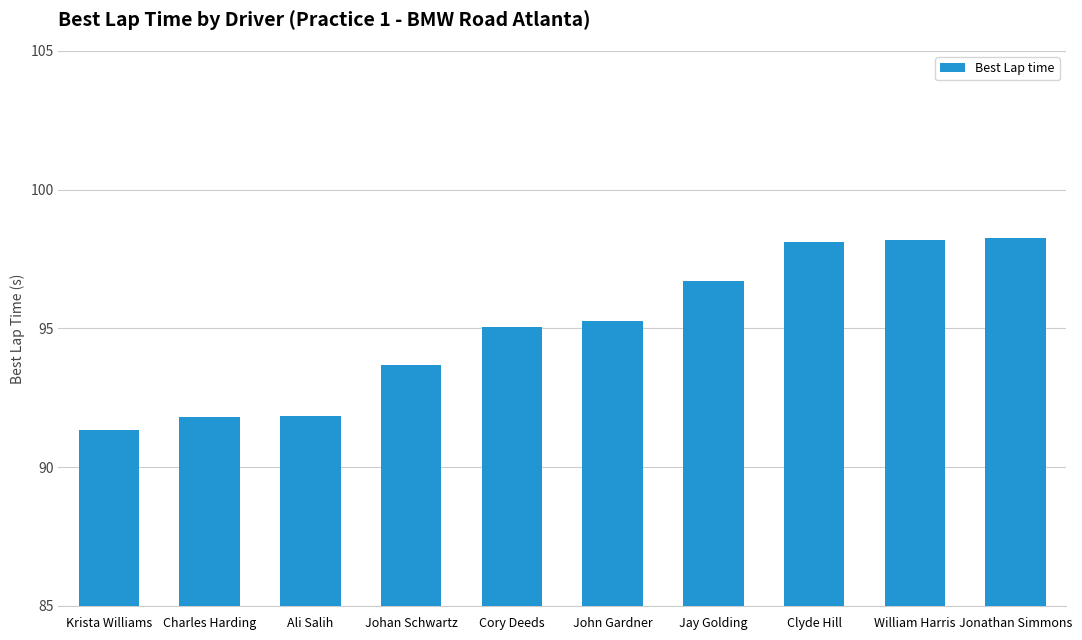

Approximately how many times larger is the value at Krista Williams compared to Jonathan Simmons?

0.9